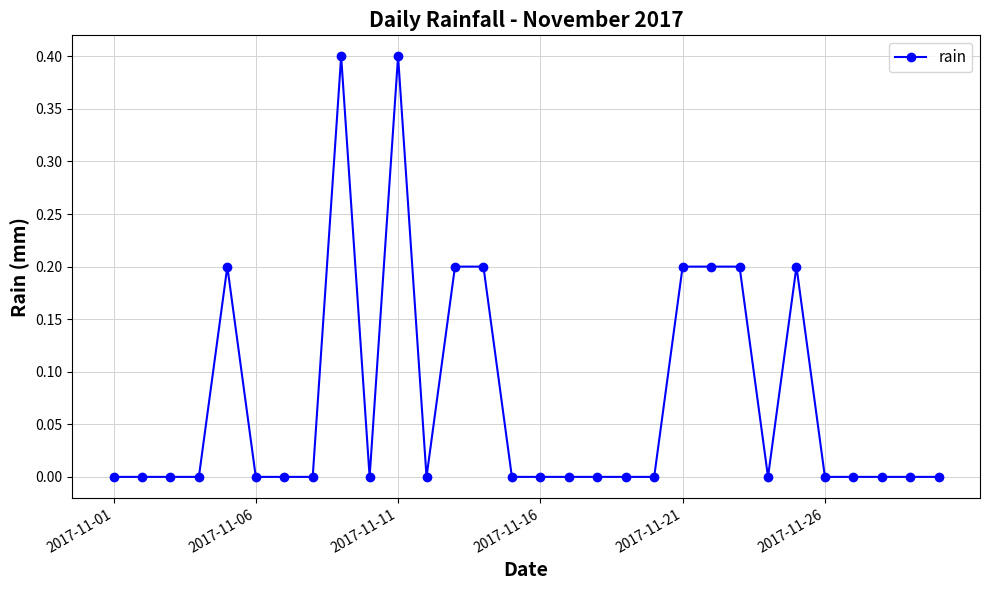

How many series are shown in this chart?

1